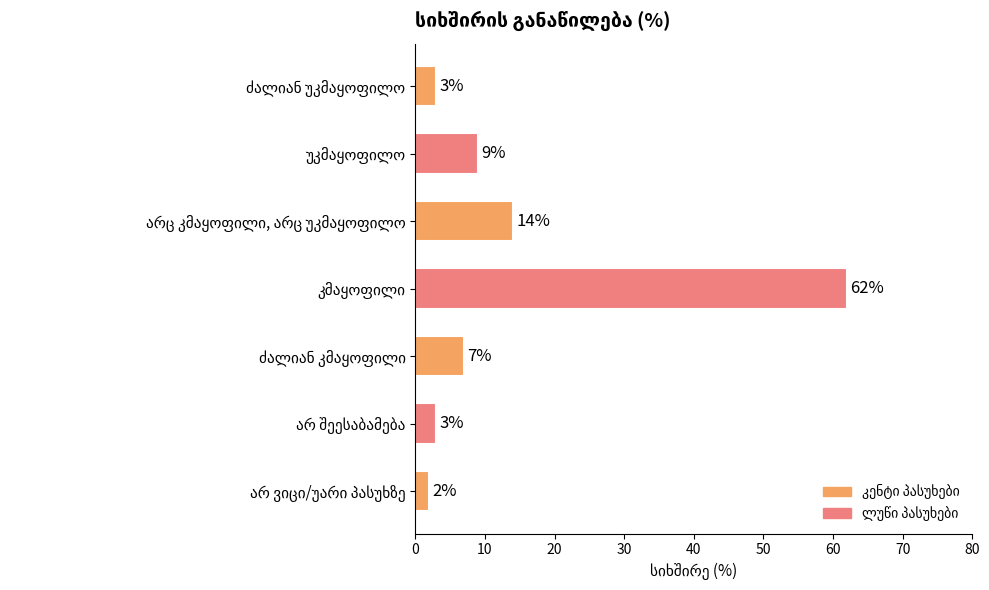

Reading top to bottom, extract all data points from this chart.

3	9	14	62	7	3	2